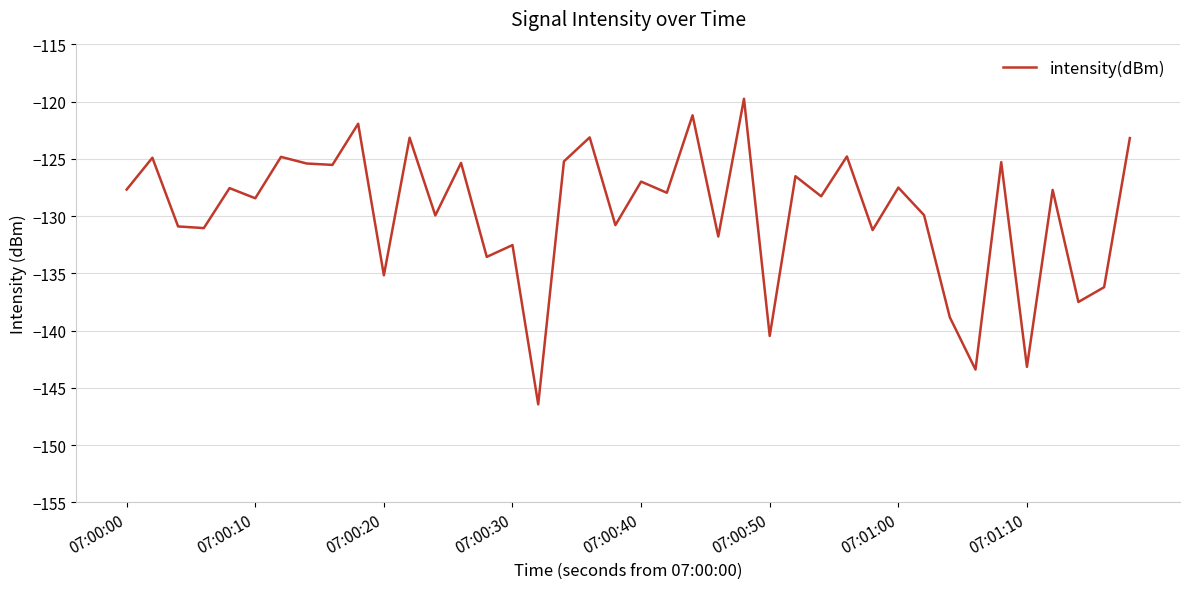

What is the greatest value displayed?

-119.7